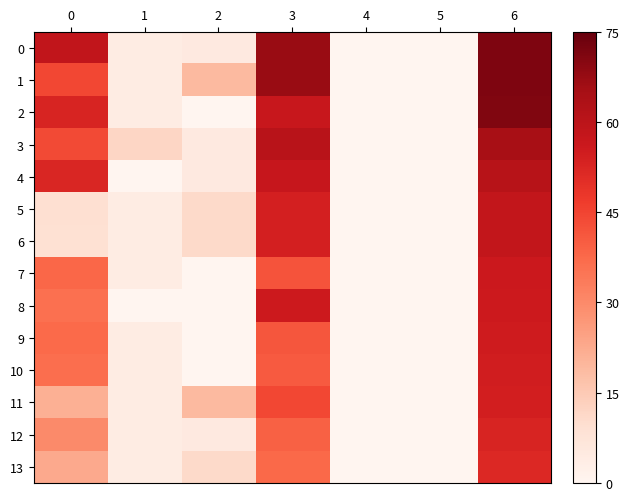

Which label corresponds to the largest value in the chart?

6